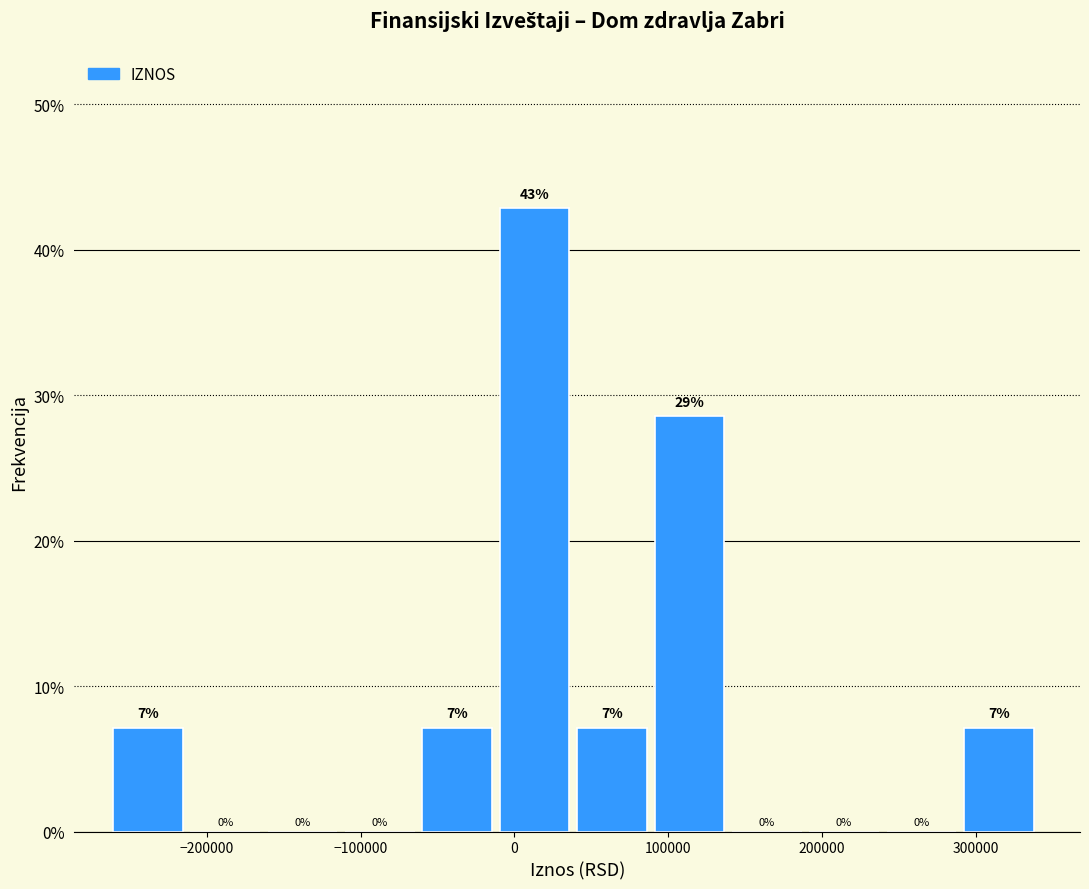

Over which range of the x-axis is the bar tallest?

-10000 to 40000